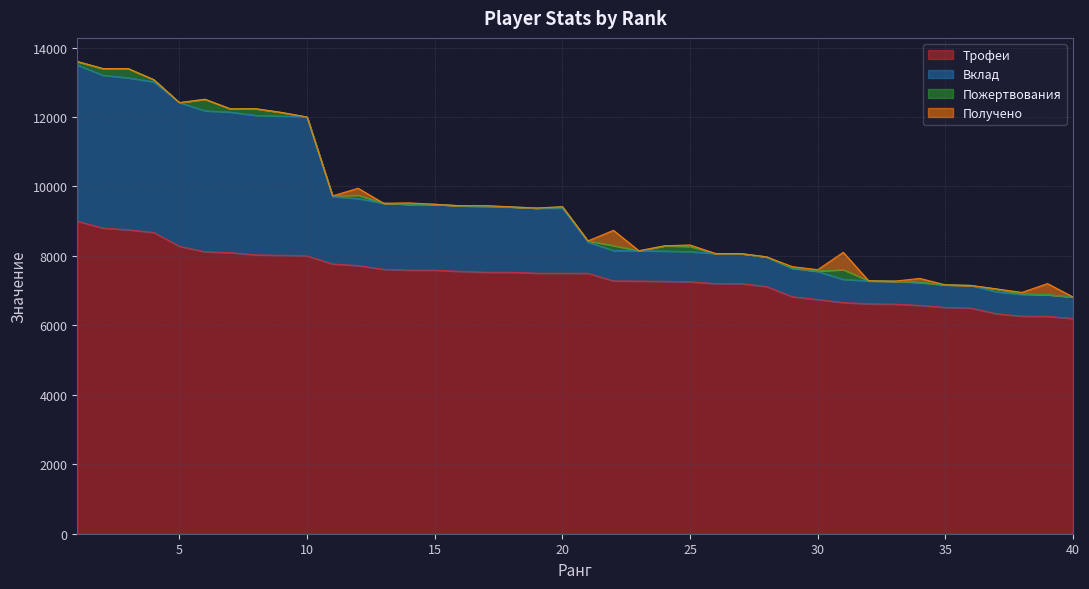

What is the highest value of the Вклад series?

13500